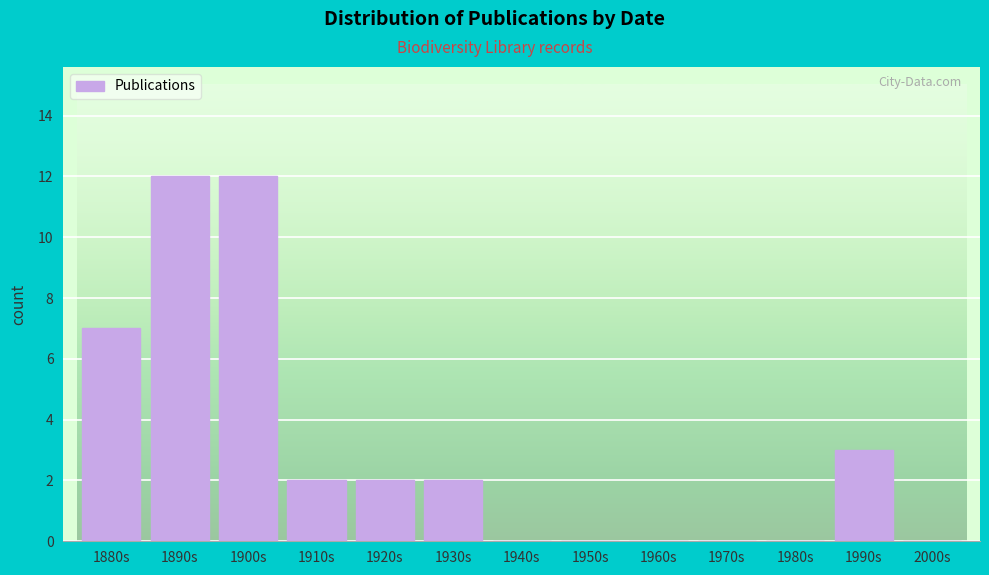

Reading right to left, extract all data points from this chart.

2000s=0	1990s=3	1980s=0	1970s=0	1960s=0	1950s=0	1940s=0	1930s=2	1920s=2	1910s=2	1900s=12	1890s=12	1880s=7